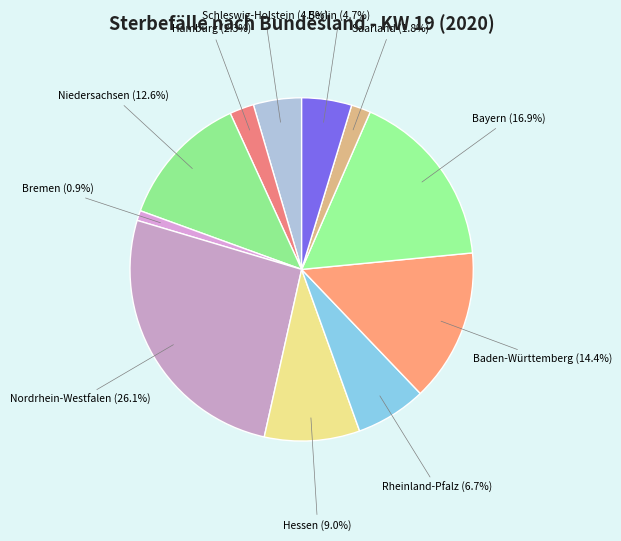

Approximately how many times larger is the value at Bremen compared to Hamburg?

0.4